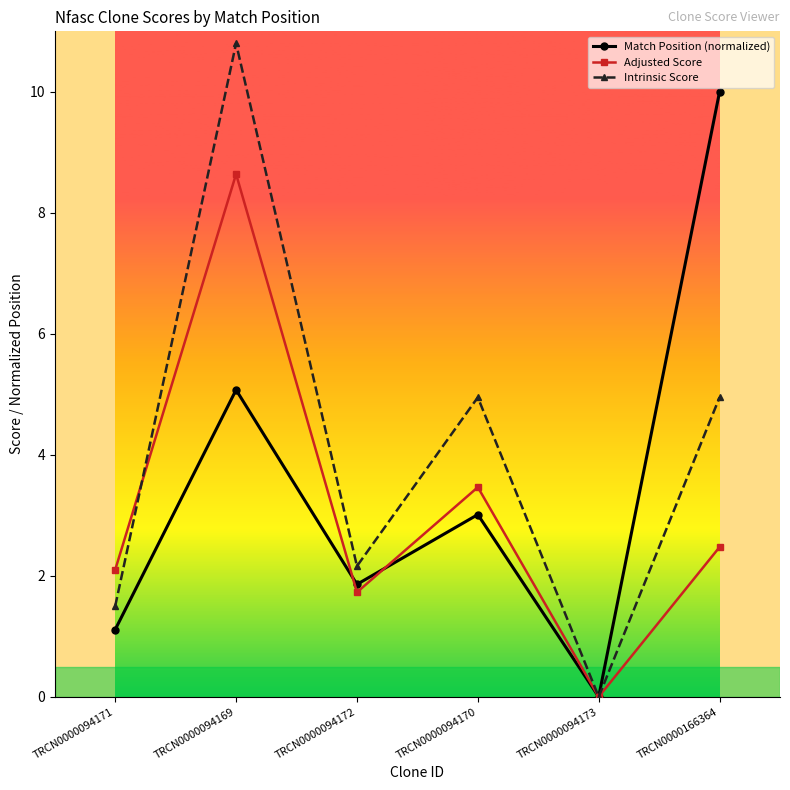

At which label does Match Position (normalized) reach its minimum?

TRCN0000094173